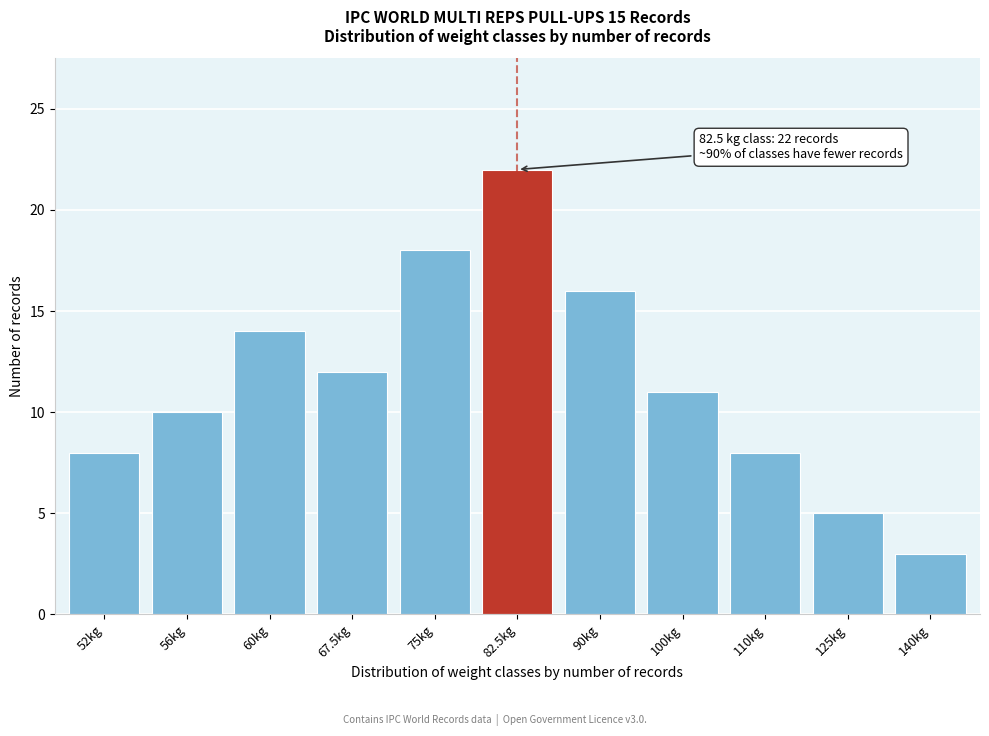

Reading right to left, extract all data points from this chart.

3	5	8	11	16	22	18	12	14	10	8